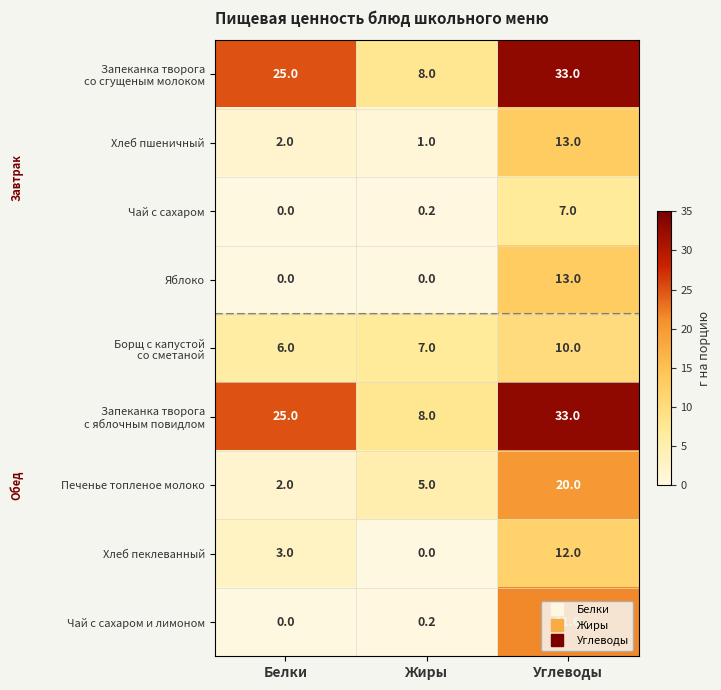

What is the spread (max minus min) of values at Углеводы?

26.0